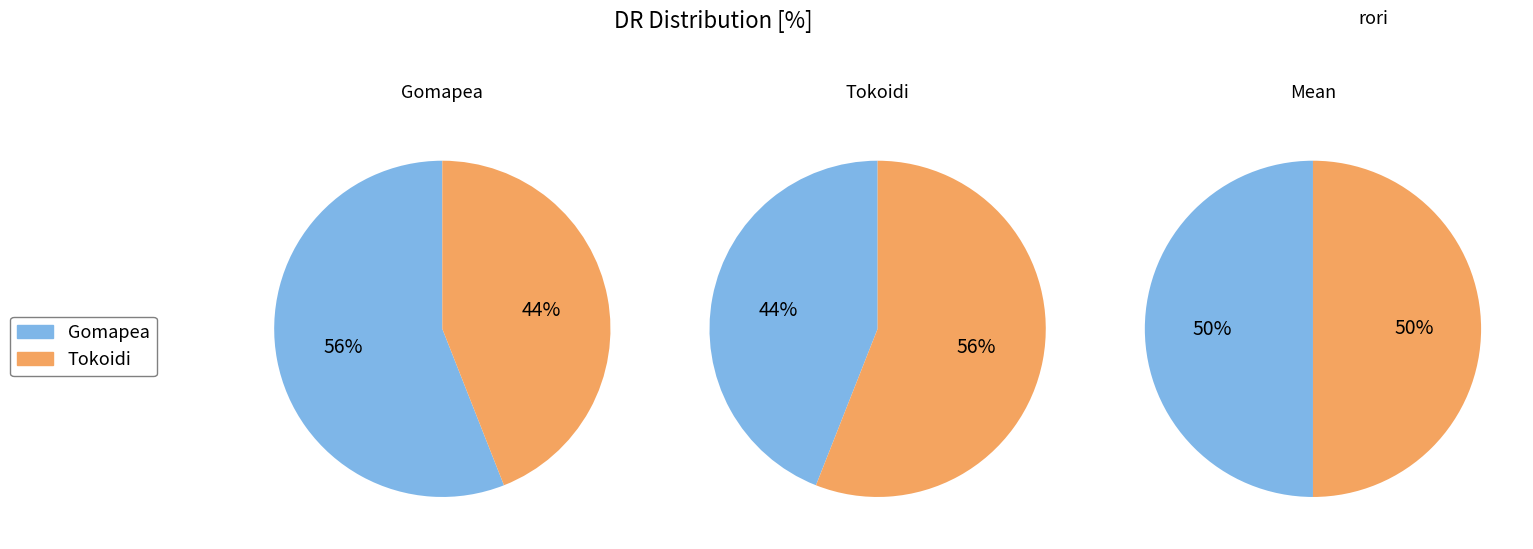

The Gomapea slice represents 49% of the pie. True or false?

False